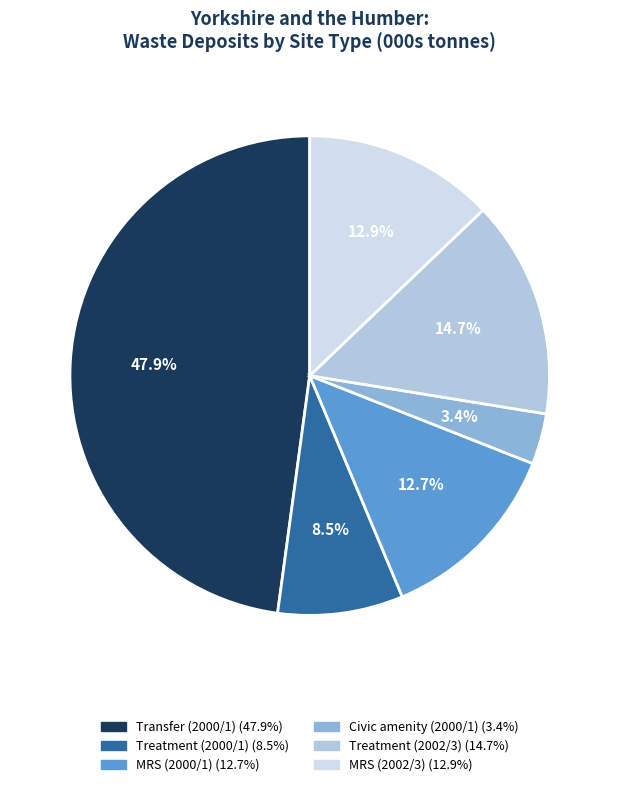

Does any single category account for the majority?

No